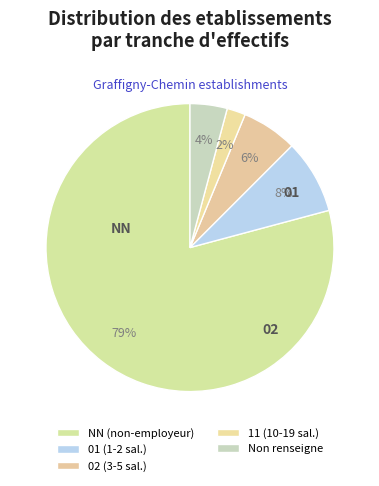

What is the smallest slice in the pie chart?

11